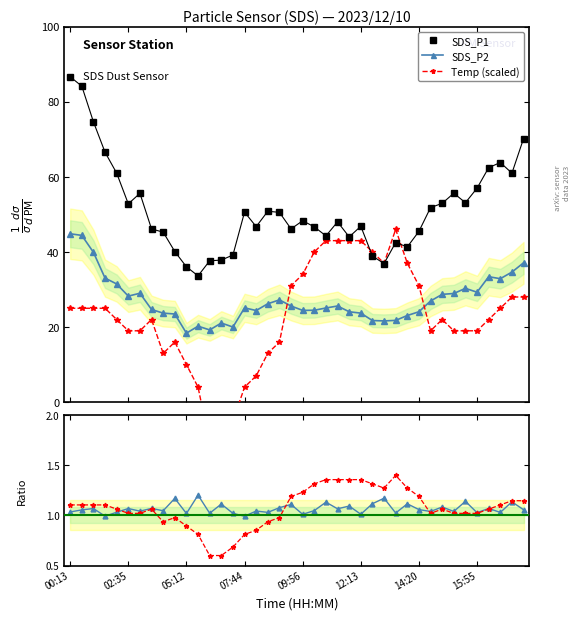

True or false: SDS_P1 has more than 0 interior local peaks.

True